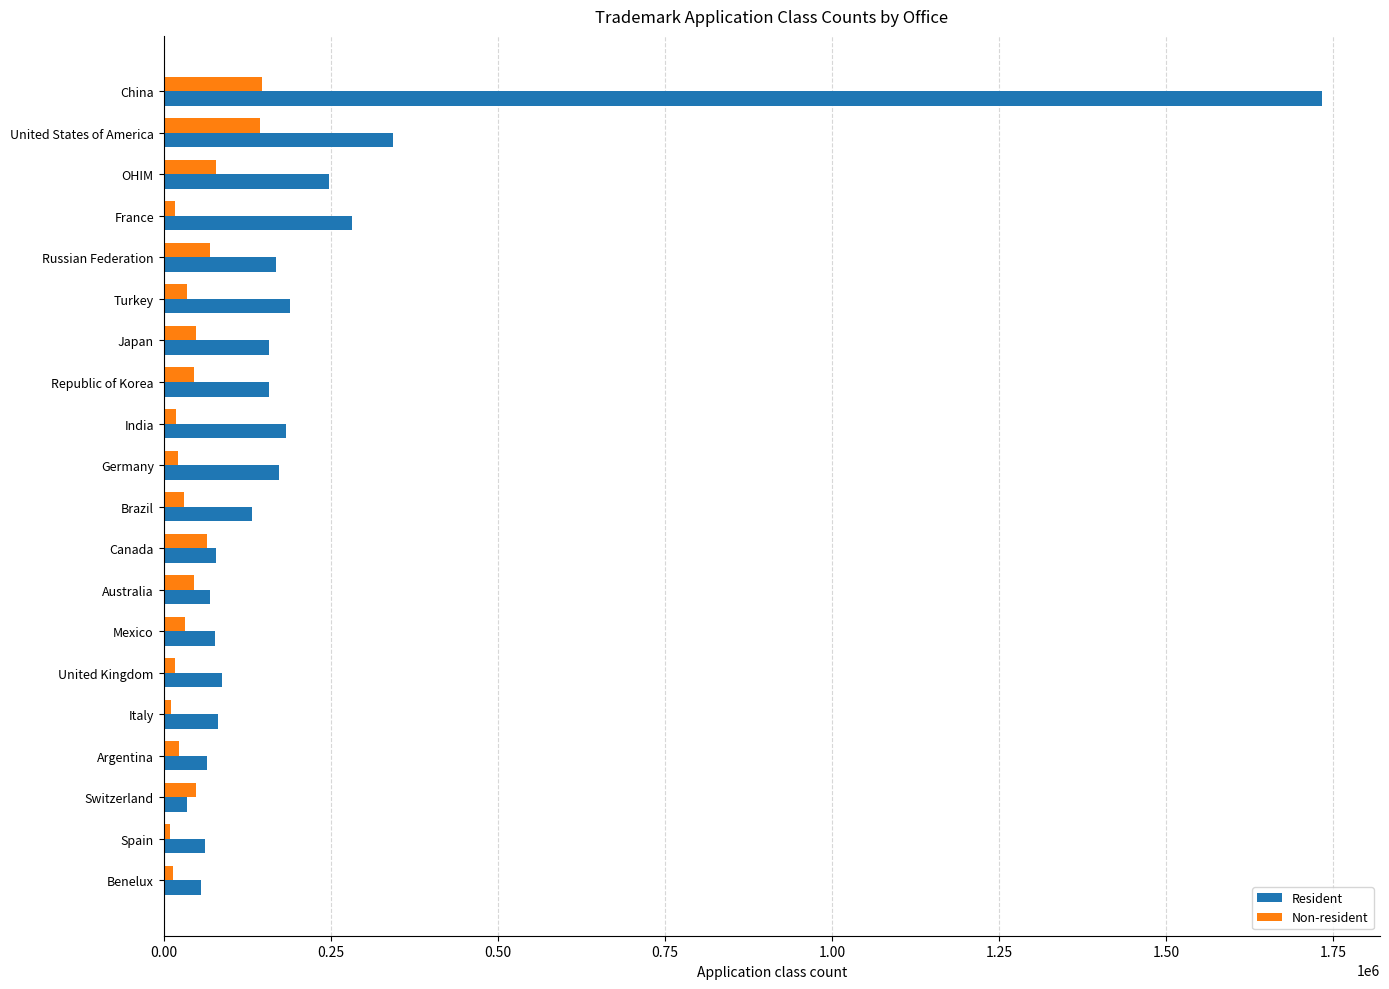

The value of Resident at Japan is 54513. True or false?

False